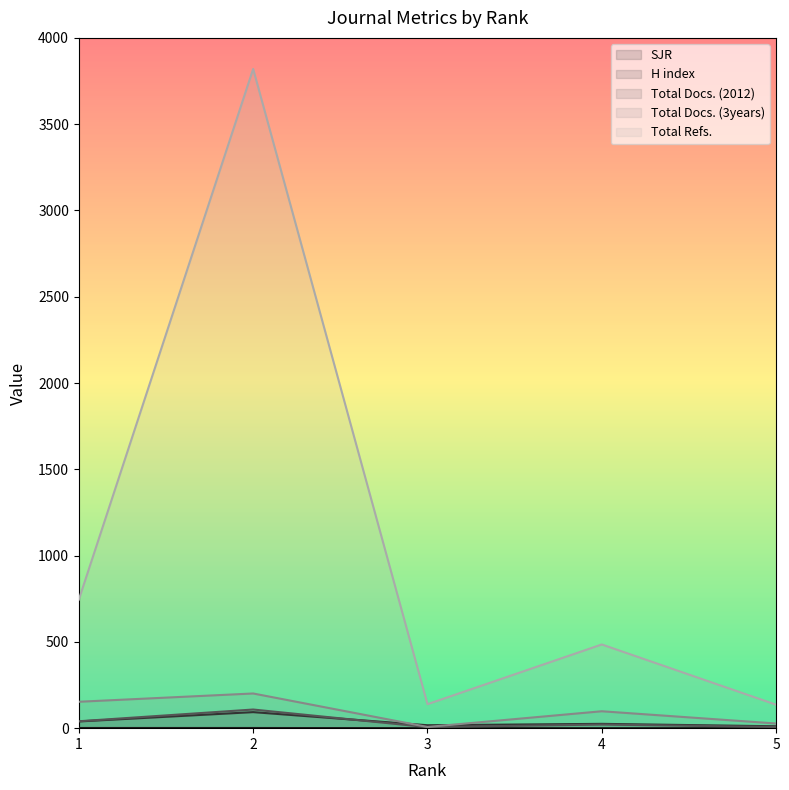

True or false: Total Refs. has more than 0 interior local peaks.

True